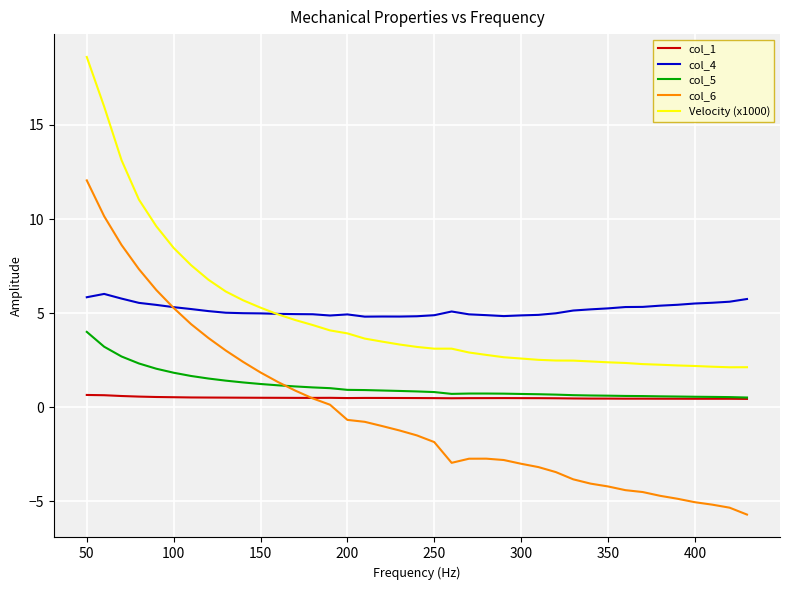

Which series has the largest range (max minus min)?

col_6